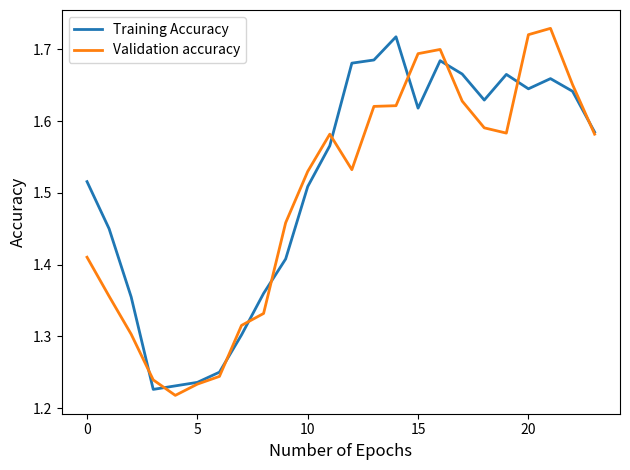

What is the difference between the maximum and minimum values in the Training Accuracy series?

0.5